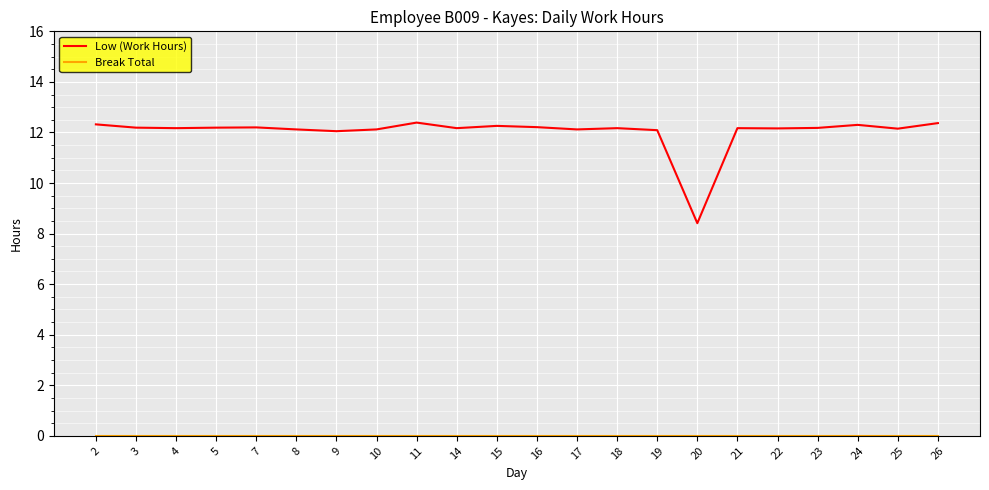

What is the minimum value for Low (Work Hours)?

8.4